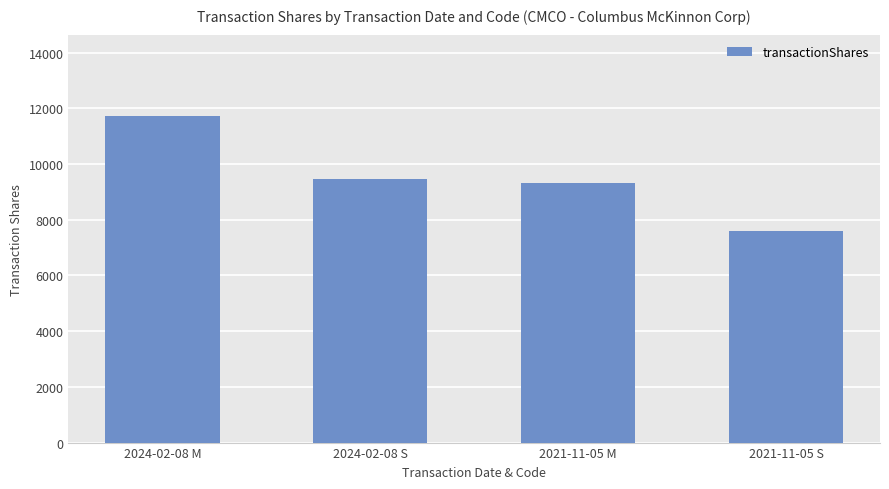

How many bars are there in total?

4